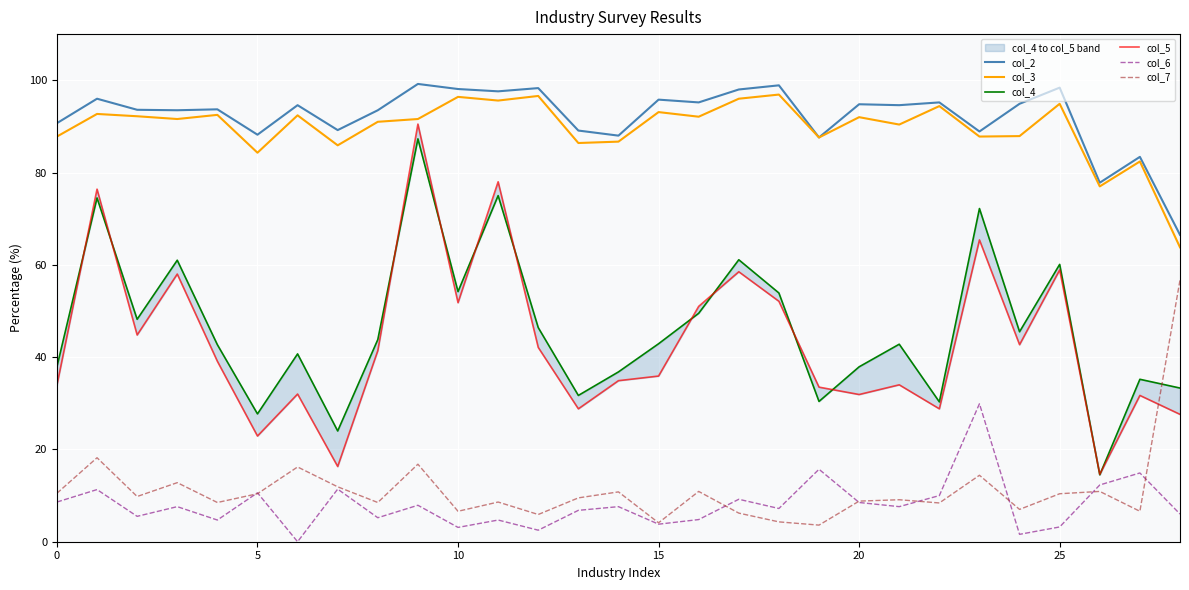

What is the highest value of the col_3 series?

96.9